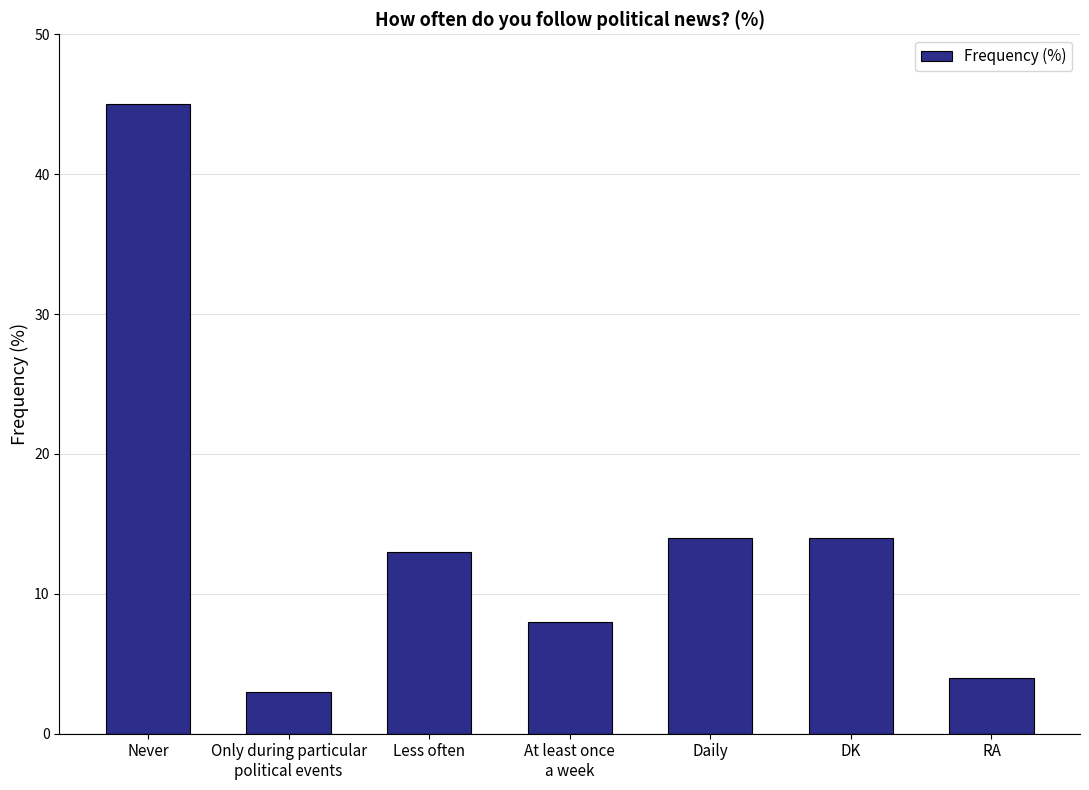

At which category does the chart reach its peak across all series?

Never